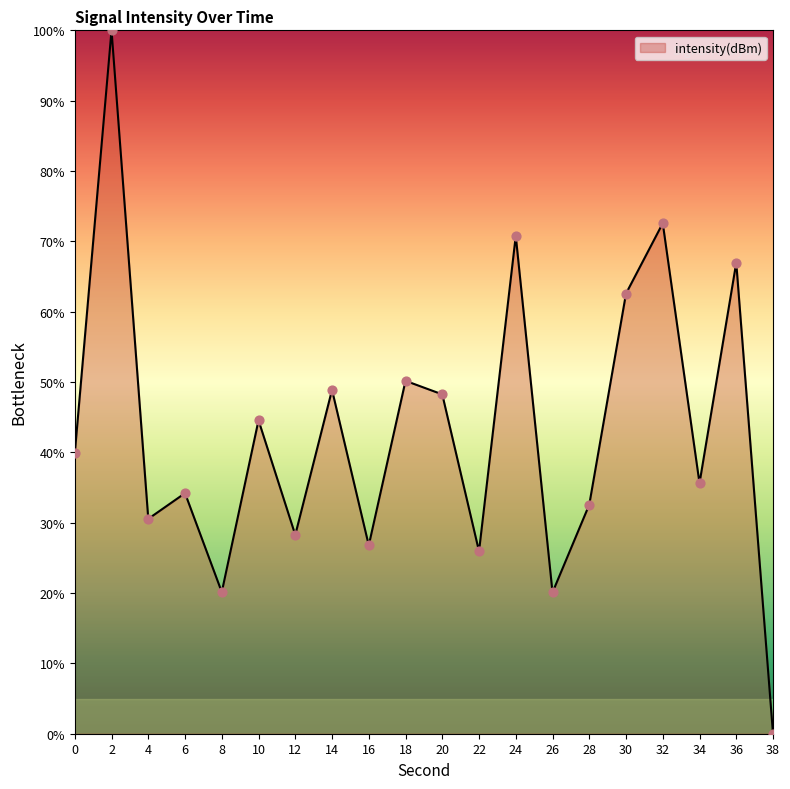

What is the ratio of the value at 34 to the value at 28?

1.1